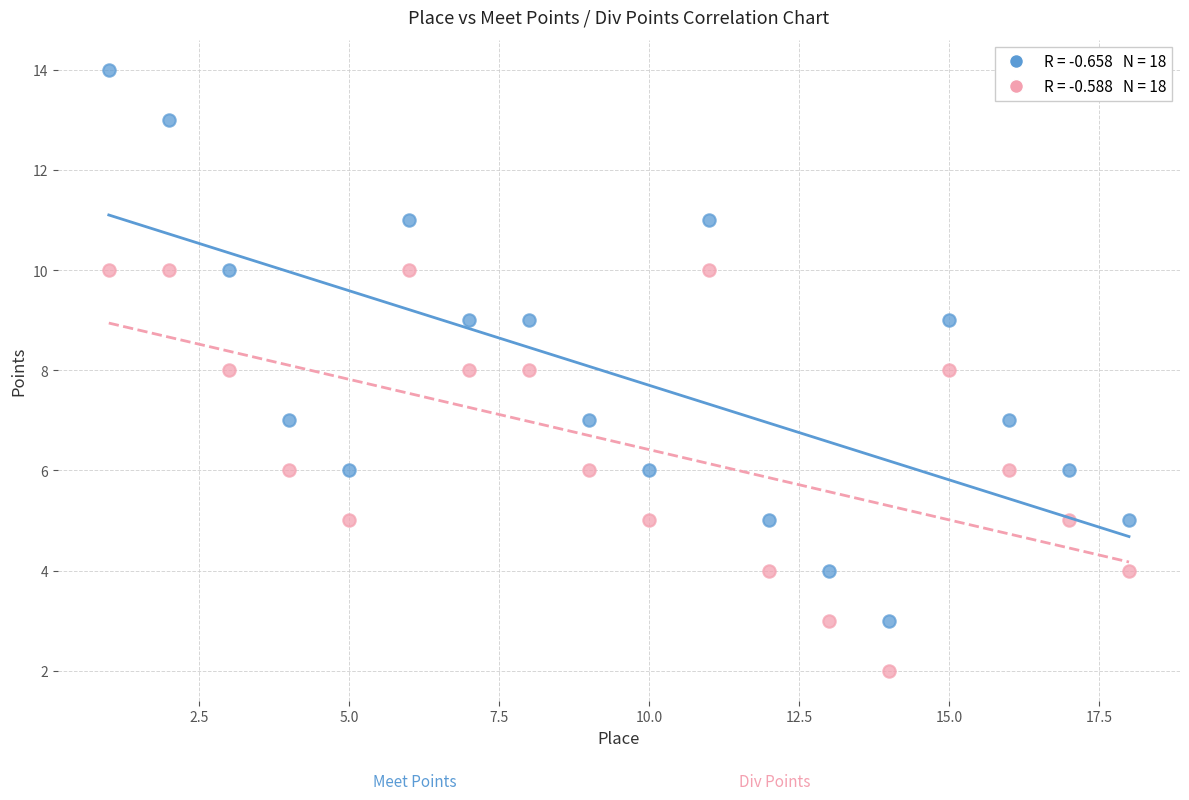

Across all data points, what is the range of Y values (max minus min)?

12